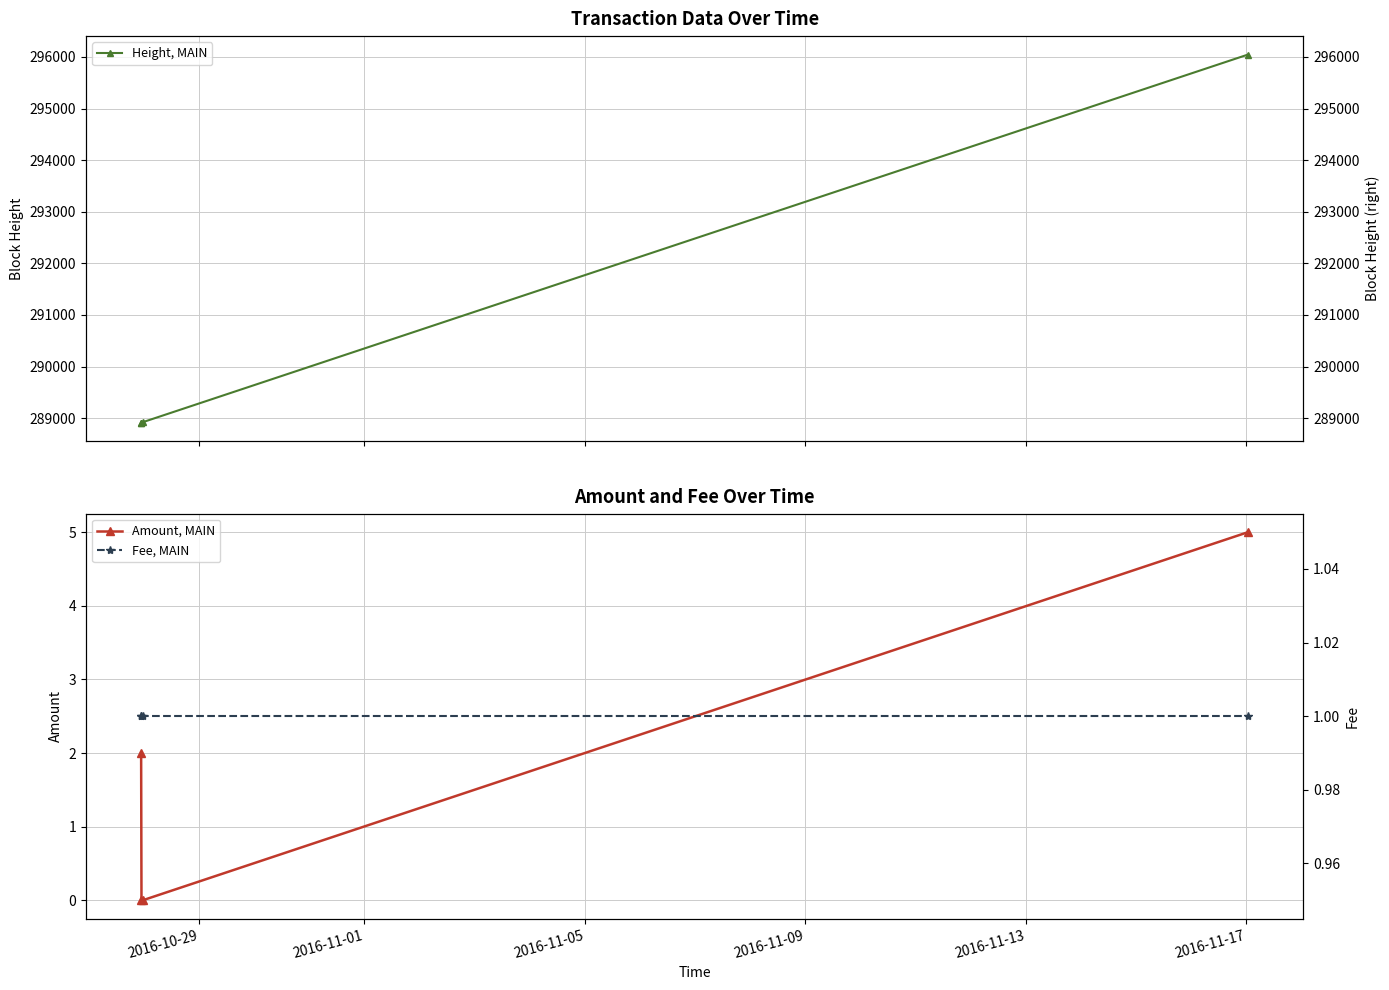

True or false: Fee, MAIN and Height, MAIN cross at least once.

False